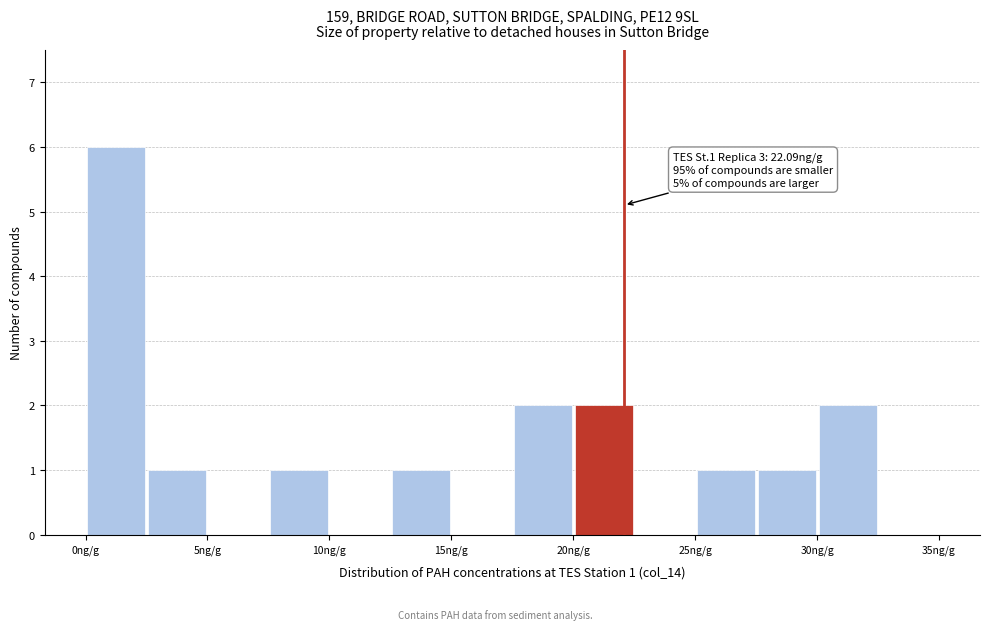

Which range on the x-axis has the tallest bar?

0.0 to 2.5